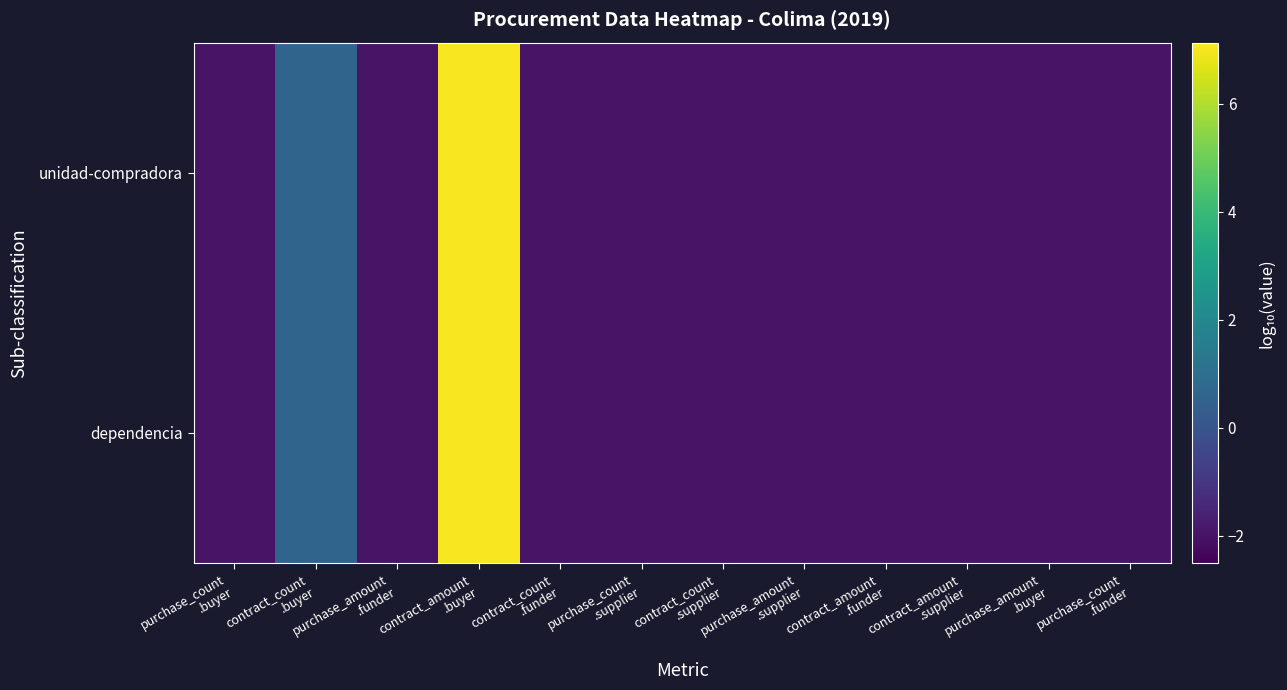

What is the total value across all series at purchase_count
.supplier?

-4.0